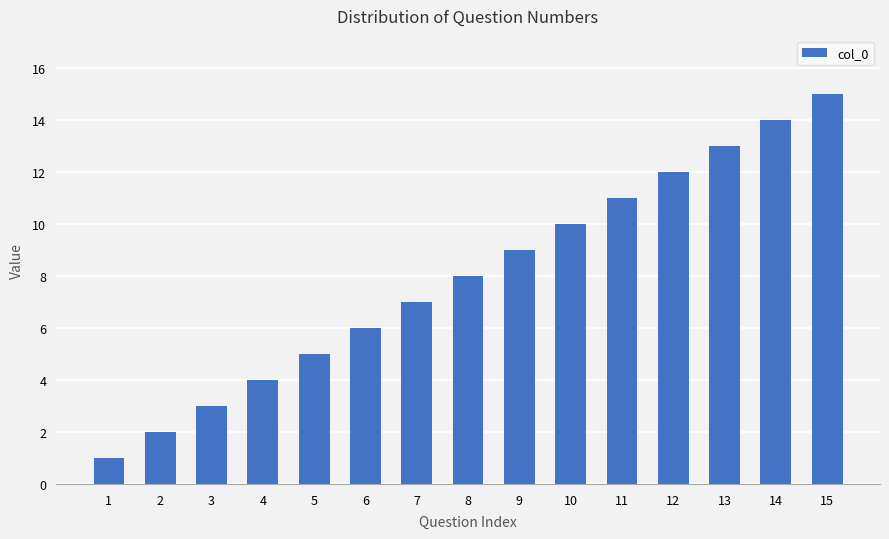

What is the difference between the maximum and second lowest values?

13